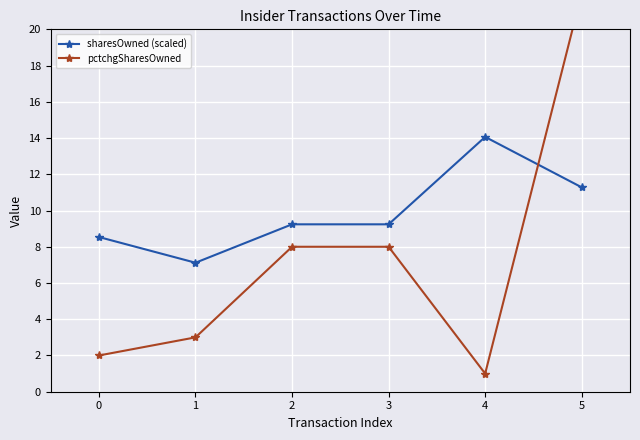

The sharesOwned (scaled) series shows 17.2 at 5. True or false?

False